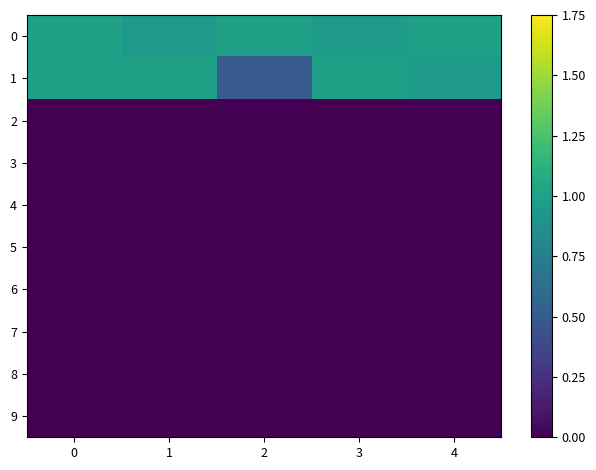

Reading left to right, what are all the values shown in this chart?

0: 0=1.0	1=0.9	2=1.0	3=1.0	4=1.0
1: 0=1.0	1=1.0	2=0.5	3=1.0	4=1.0
2: 0=0.0	1=0.0	2=0.0	3=0.0	4=0.0
3: 0=0.0	1=0.0	2=0.0	3=0.0	4=0.0
4: 0=0.0	1=0.0	2=0.0	3=0.0	4=0.0
5: 0=0.0	1=0.0	2=0.0	3=0.0	4=0.0
6: 0=0.0	1=0.0	2=0.0	3=0.0	4=0.0
7: 0=0.0	1=0.0	2=0.0	3=0.0	4=0.0
8: 0=0.0	1=0.0	2=0.0	3=0.0	4=0.0
9: 0=0.0	1=0.0	2=0.0	3=0.0	4=0.0